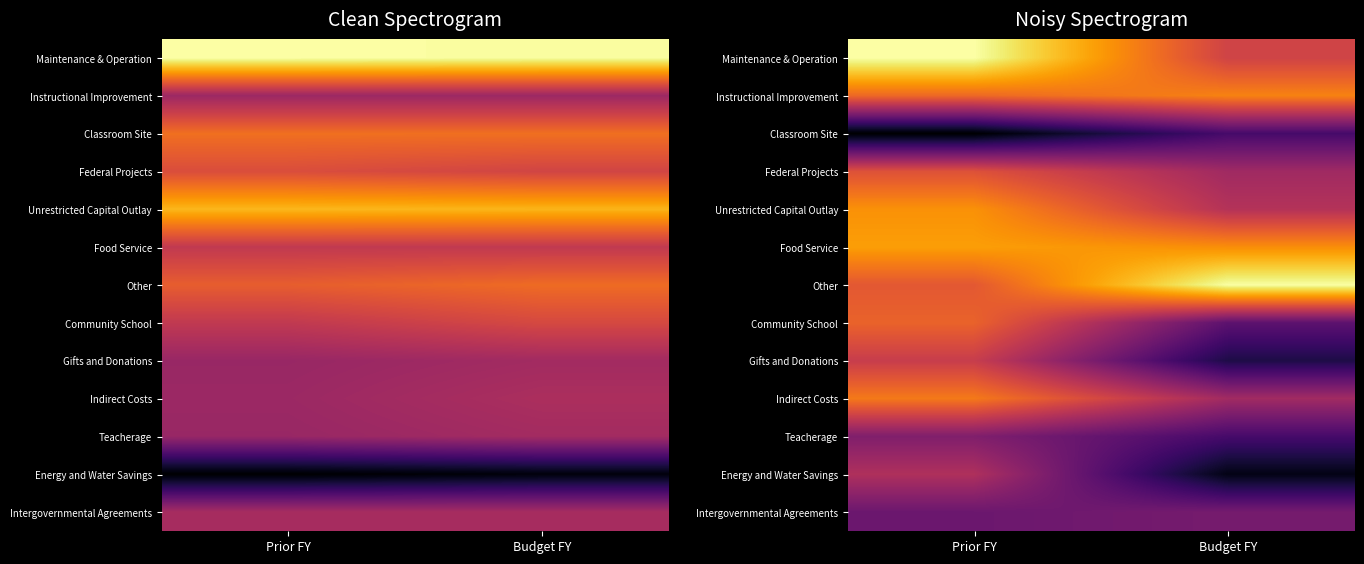

Between Budget FY and Prior FY, which is larger?

Prior FY